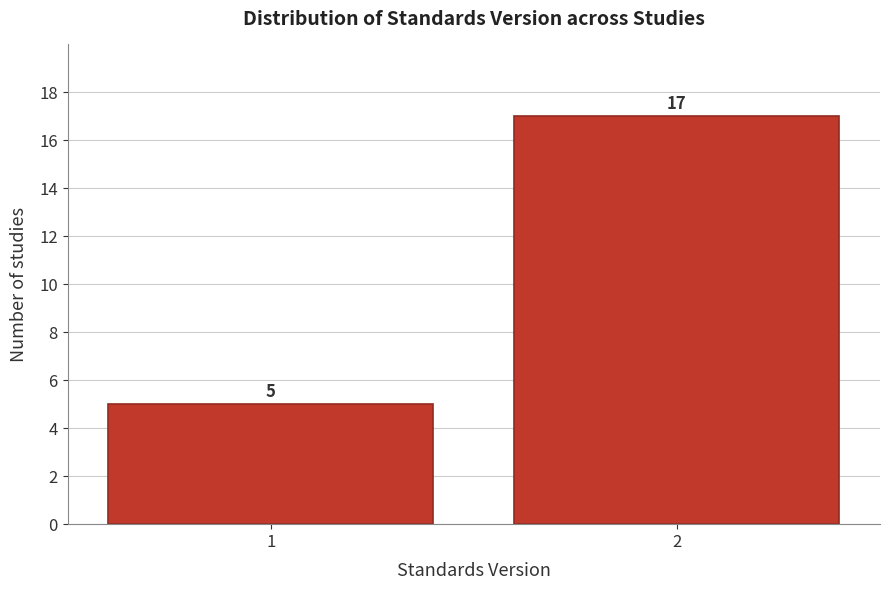

Reading right to left, transcribe all the data shown in this chart.

17	5